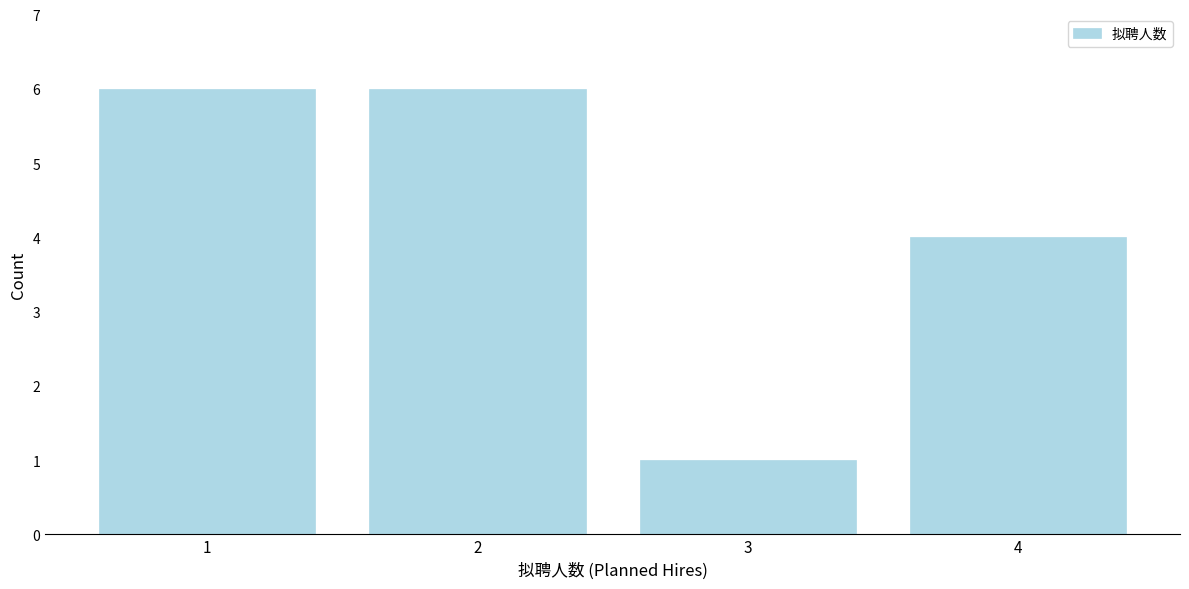

How tall is the bar that spans 3.5 to 4.5 on the x-axis? The values are not printed on the chart, so give them approximately, as read against the axis.

4